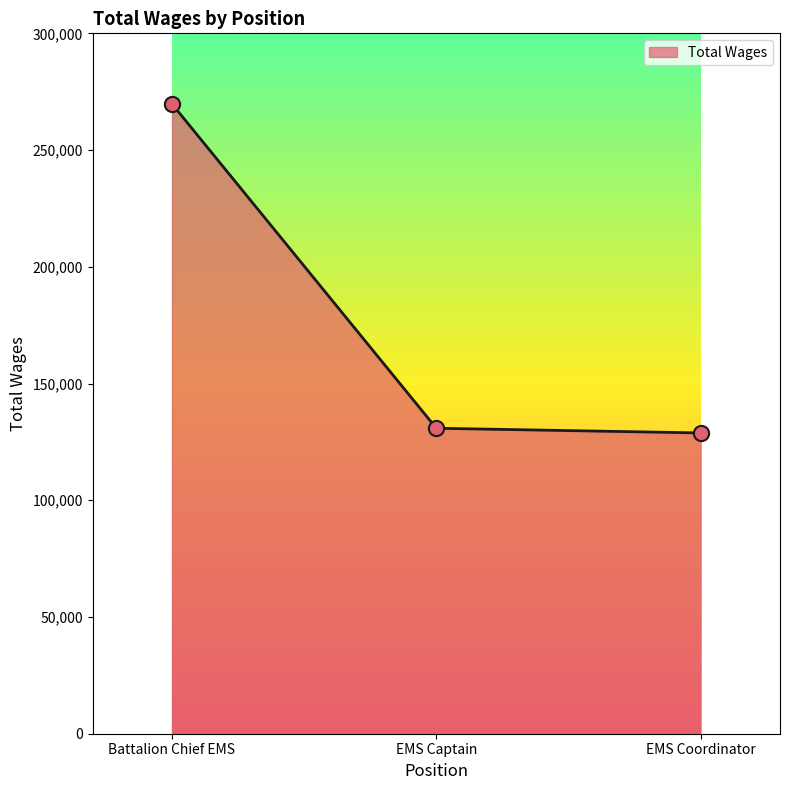

What is the change in value from Battalion Chief EMS to EMS Captain?

-138917